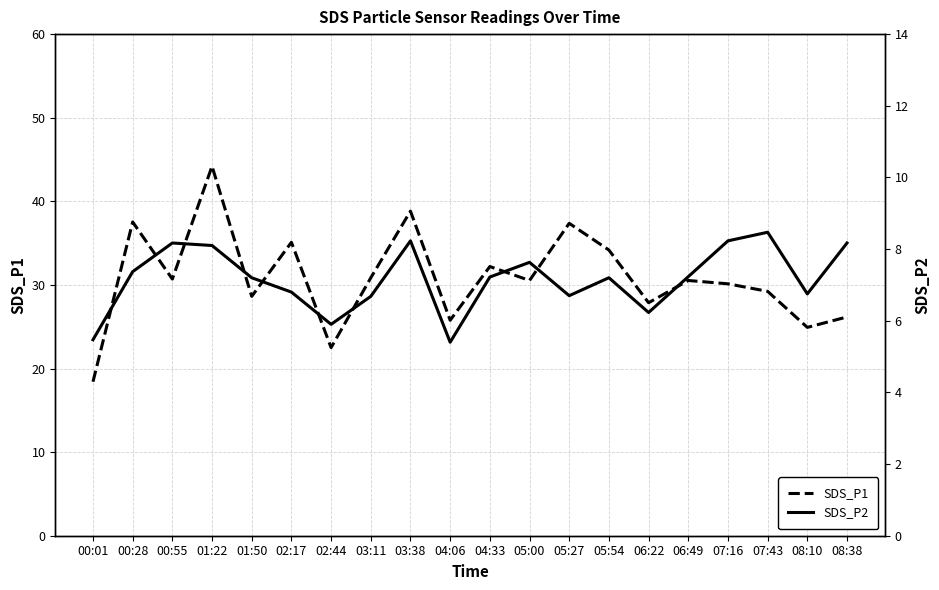

What is the minimum value for SDS_P1?

18.4